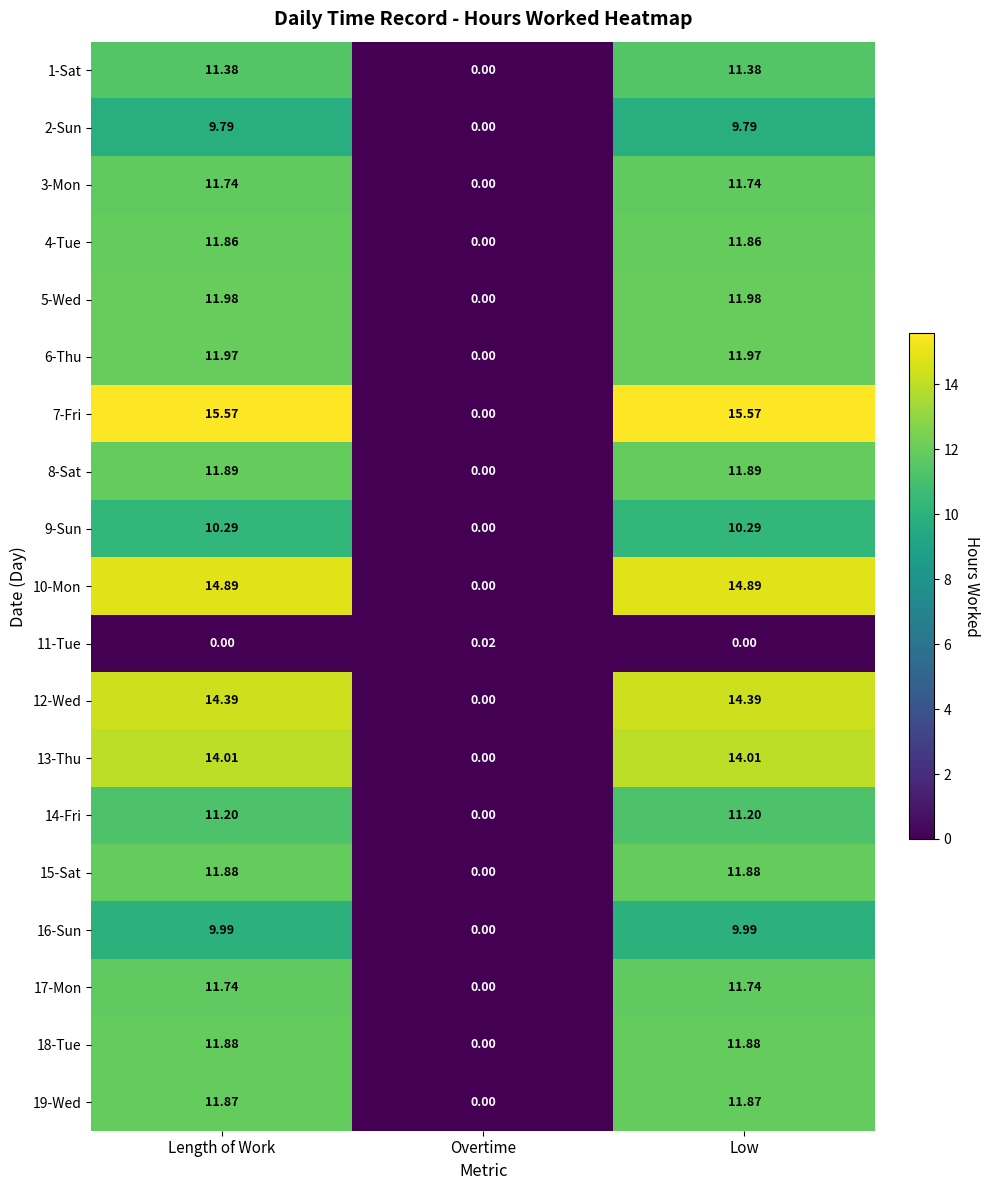

Where does the 14-Fri series first go above 11?

Length of Work